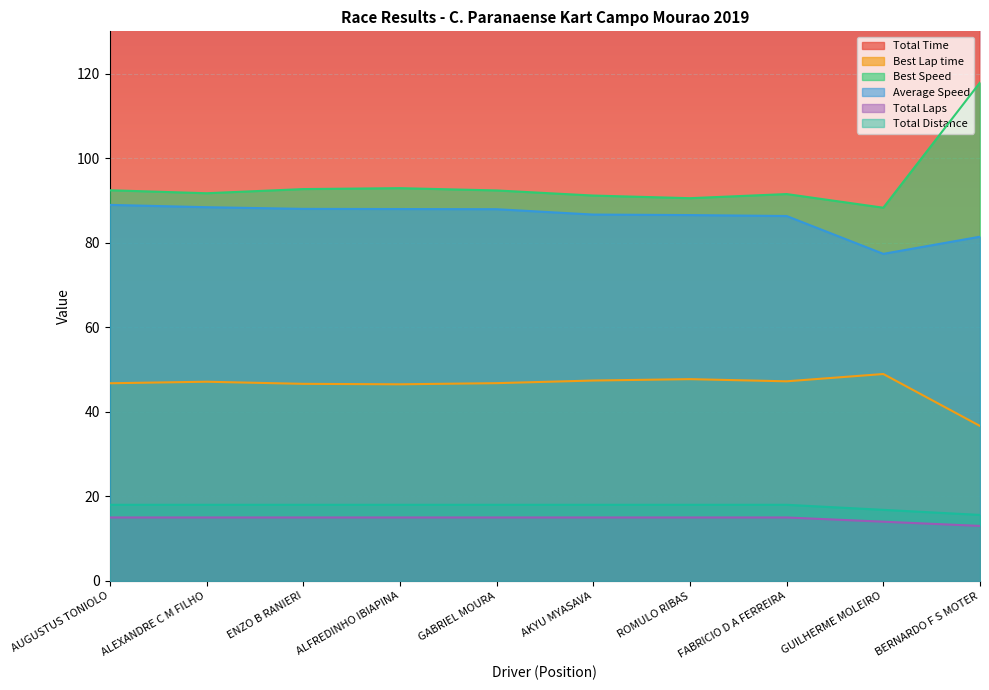

At AUGUSTUS TONIOLO, list the series in order from smallest to largest.

Total Laps, Total Distance, Best Lap time, Average Speed, Best Speed, Total Time